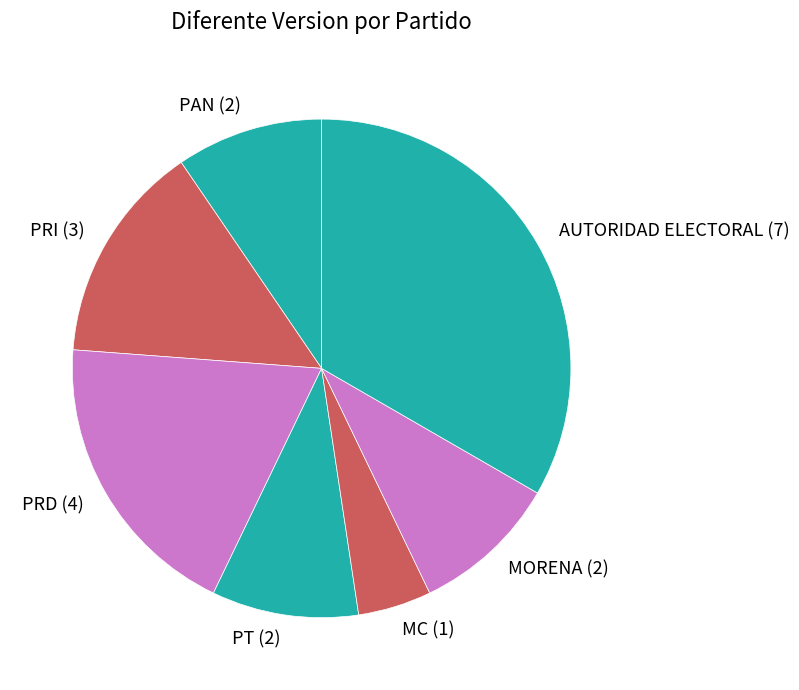

Approximately how many times larger is the value at MORENA compared to PRD?

0.5